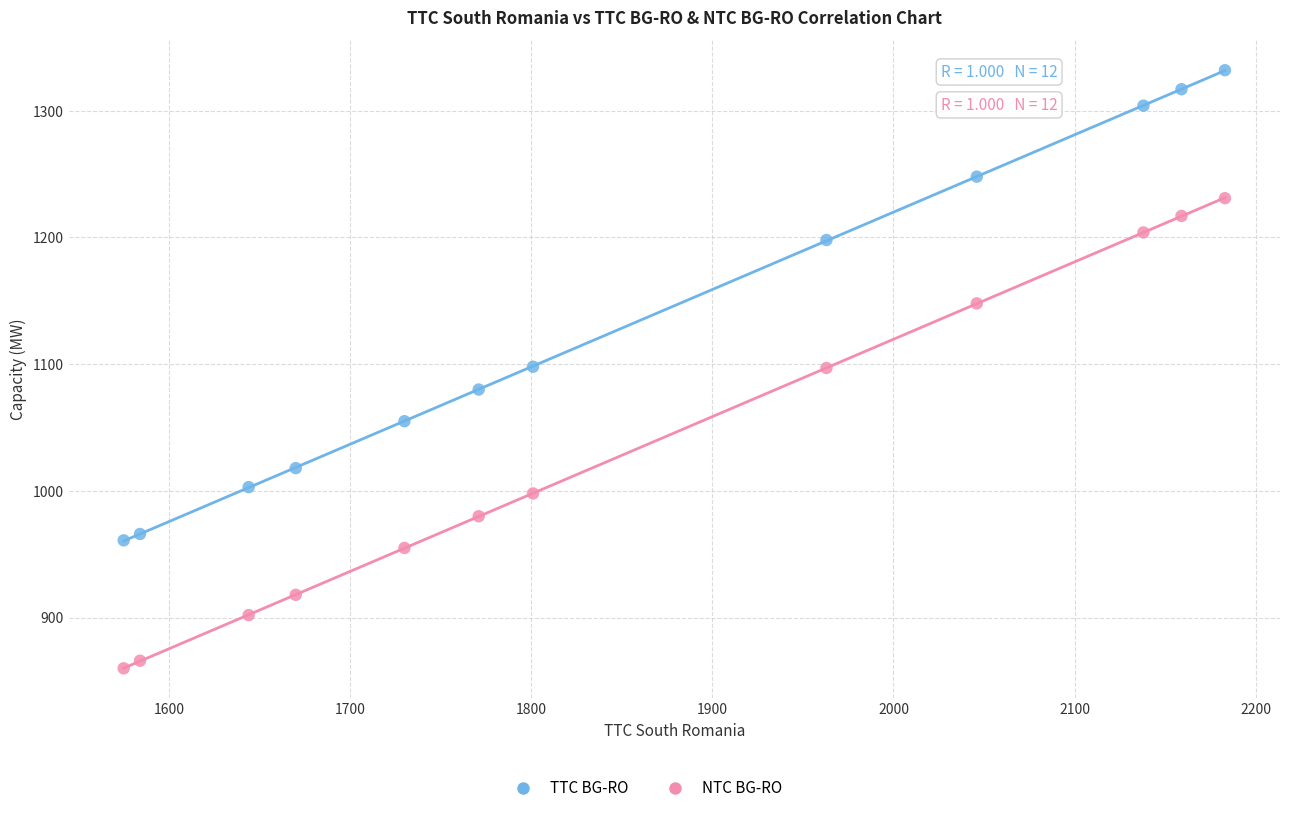

What are all the series names shown in the legend?

TTC BG-RO, NTC BG-RO